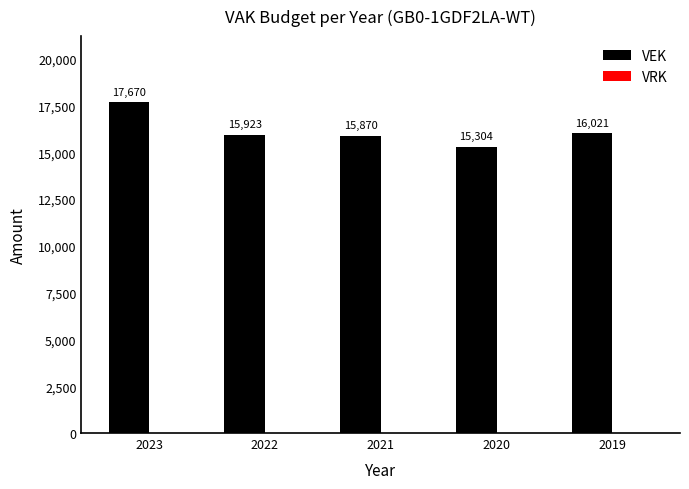

List the labels in order of value, largest first.

2023, 2019, 2022, 2021, 2020